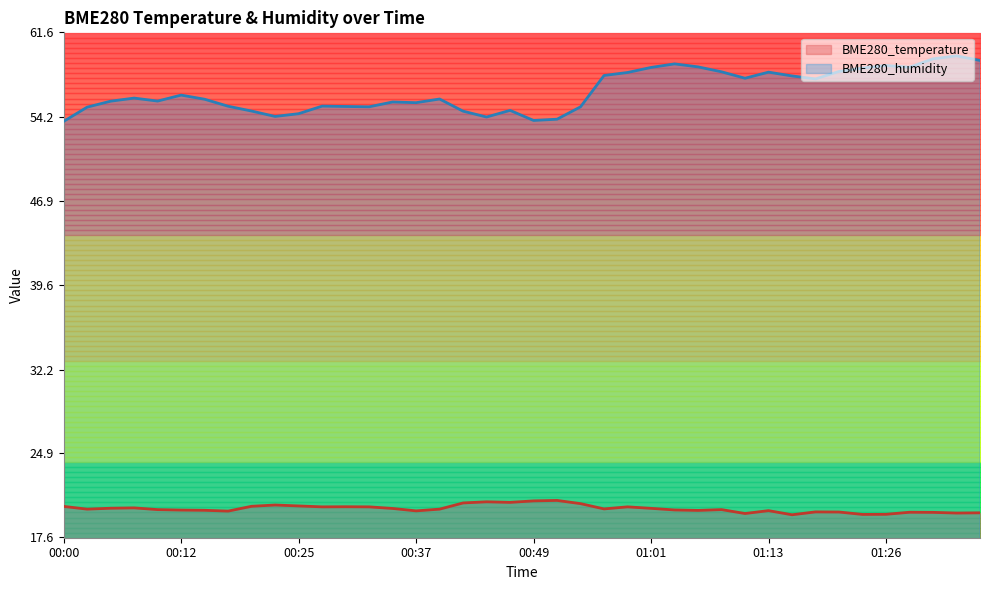

Where does the BME280_temperature series first go above 20?

00:00